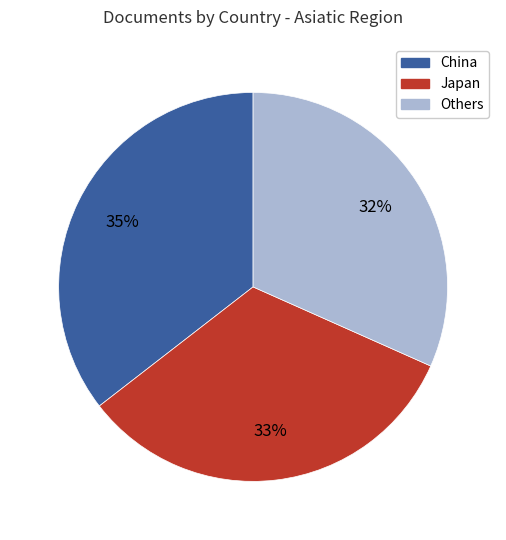

Is there any slice that represents more than half of the pie?

No